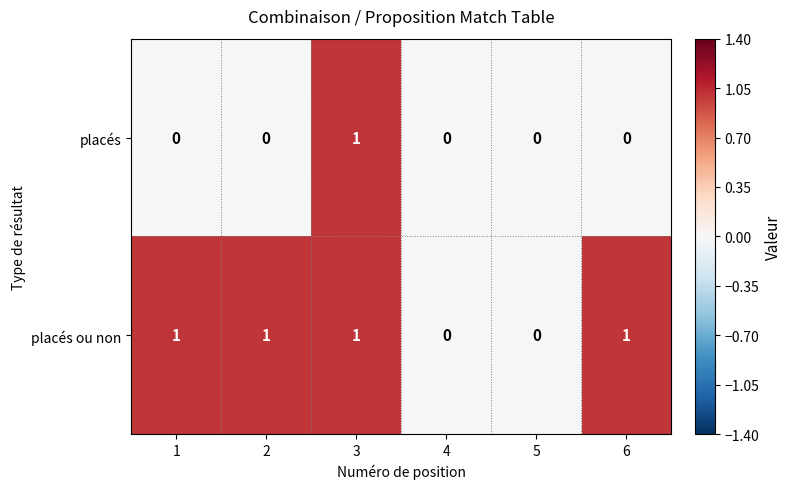

How many values in the placés series exceed 0?

1